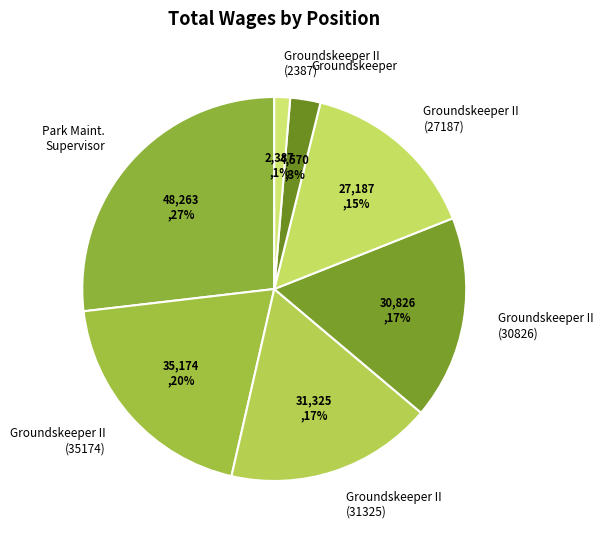

Is there any slice that represents more than half of the pie?

No